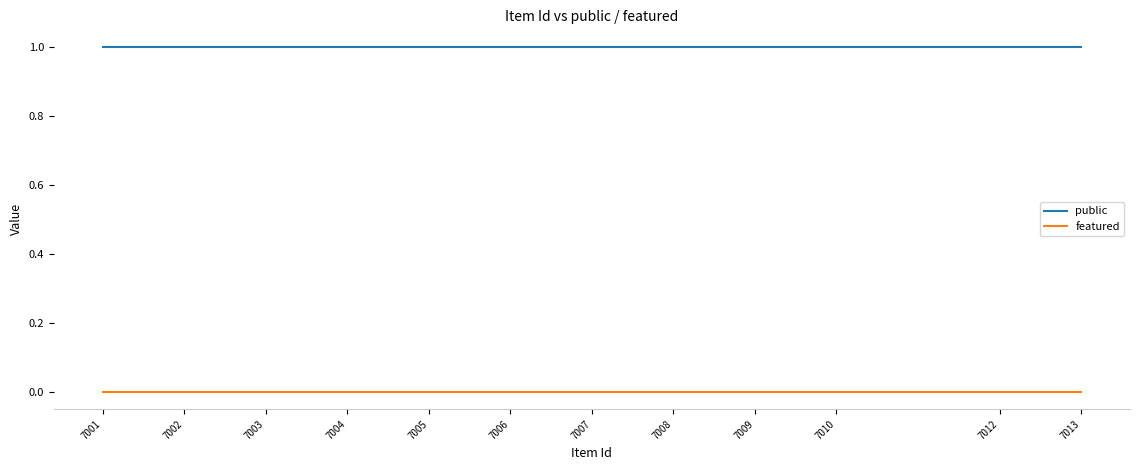

Rank the series by their maximum value, from lowest to highest.

featured, public